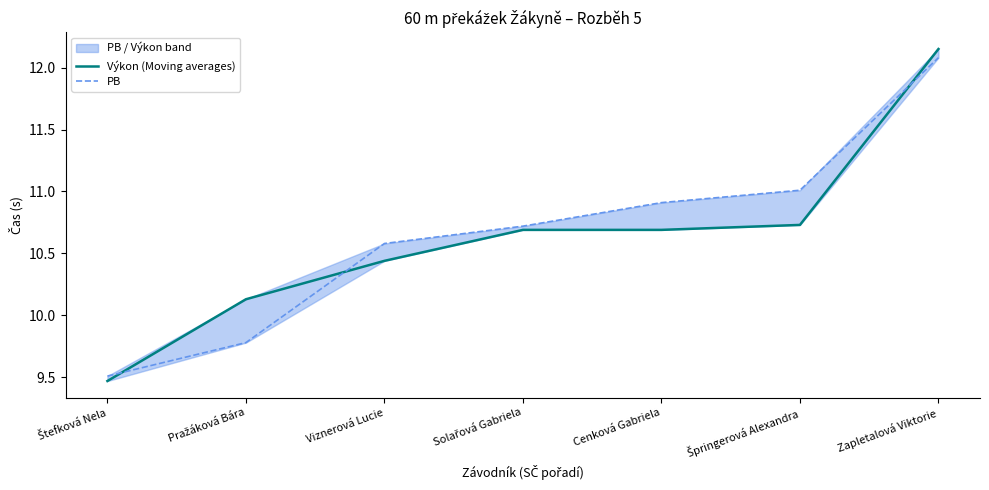

Is the value of Výkon (Moving averages) at Špringerová Alexandra greater than the value of PB at Solařová Gabriela?

Yes